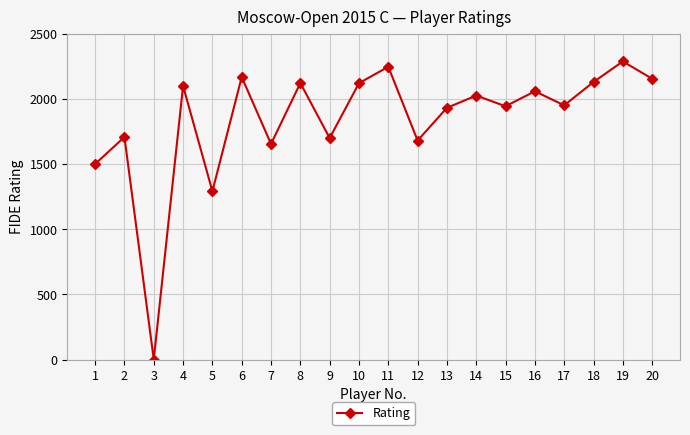

Where is the first local minimum?

3